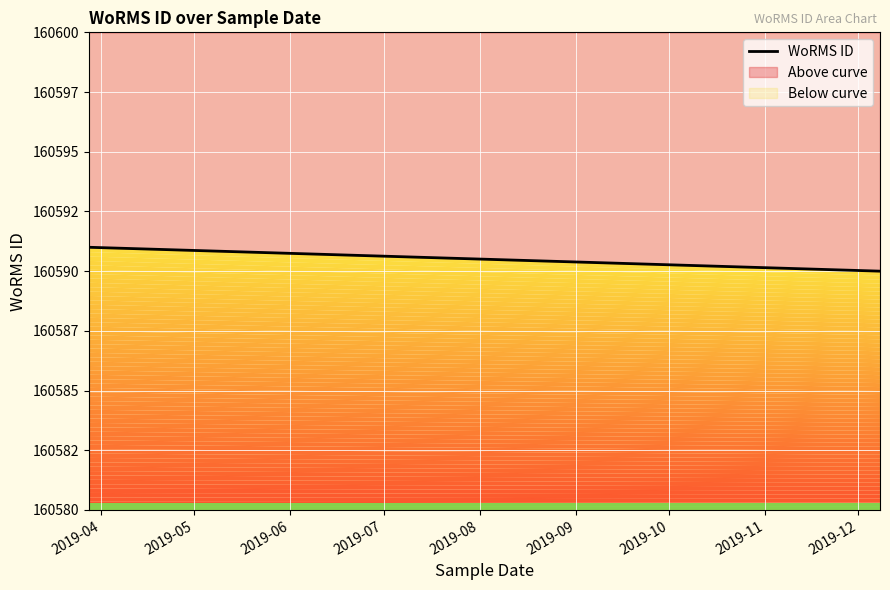

How many categories are shown in the chart?

2